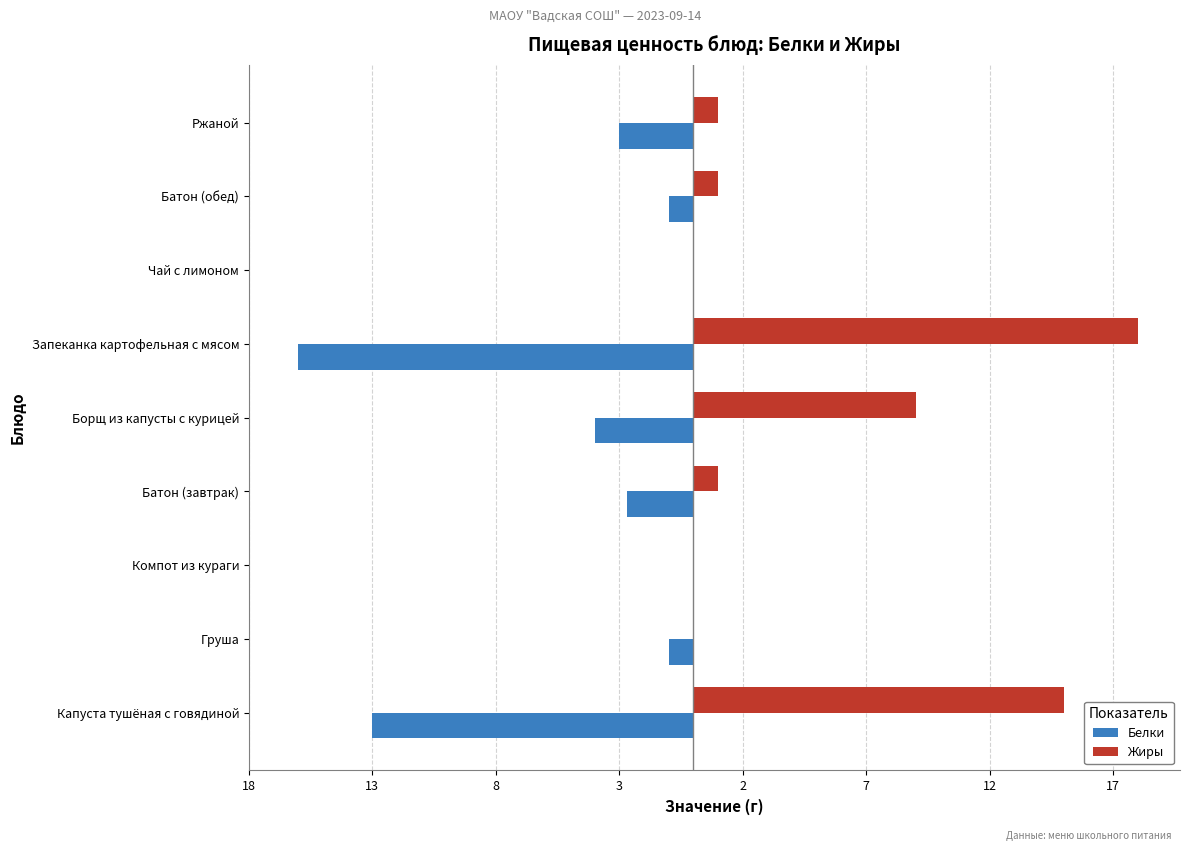

What is the sum of all Белки values?

-40.7